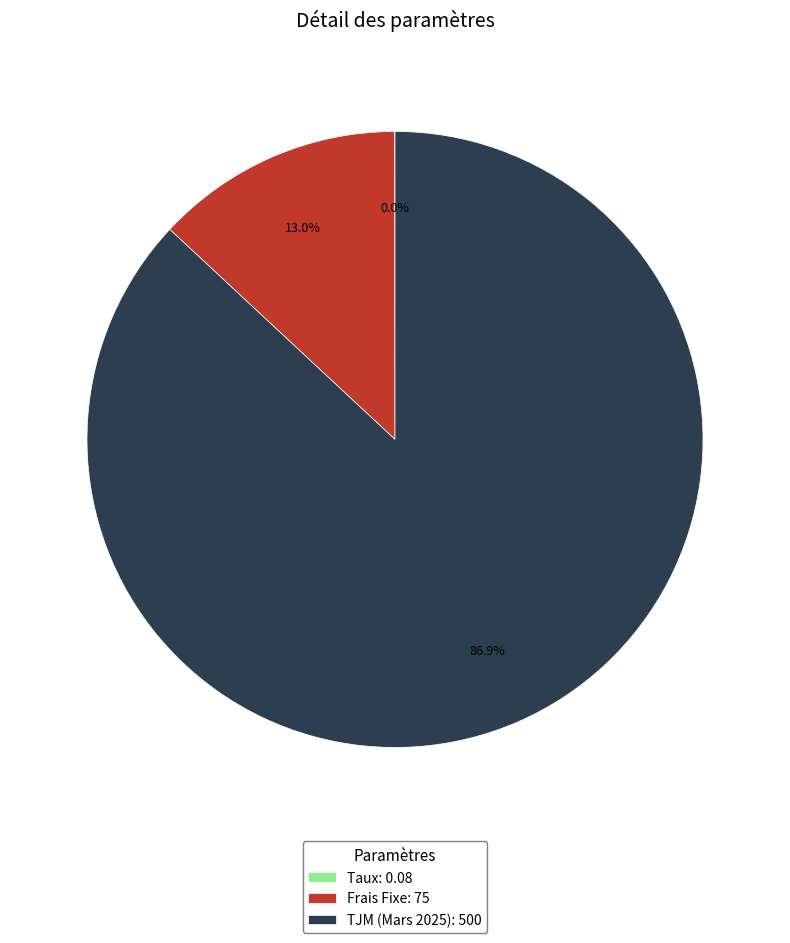

To the nearest percent, what portion does TJM (Mars 2025) represent?

87%